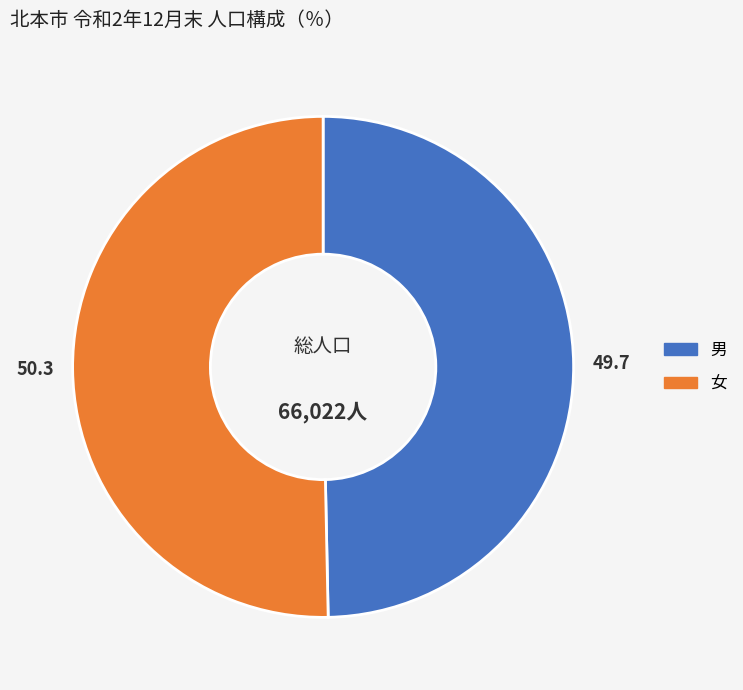

Is it true that 女 is 50% of the pie?

True